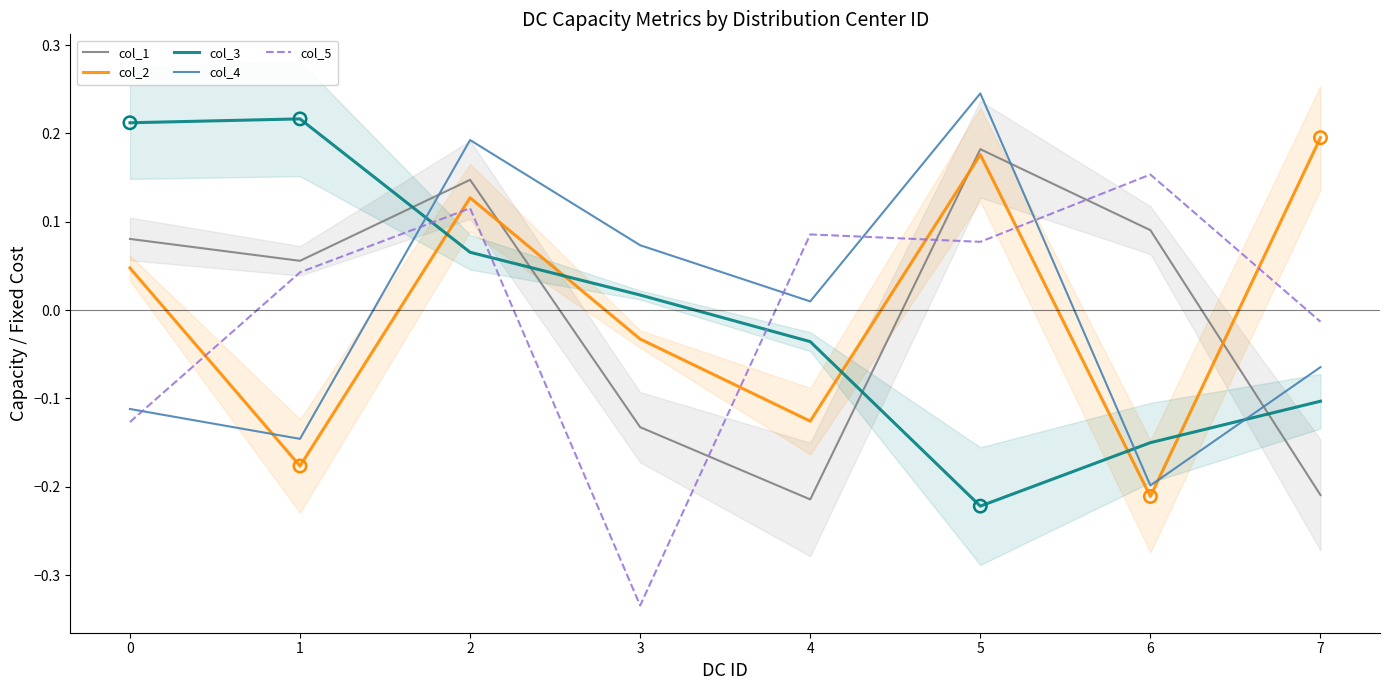

Which series contains the highest Y value?

col_4